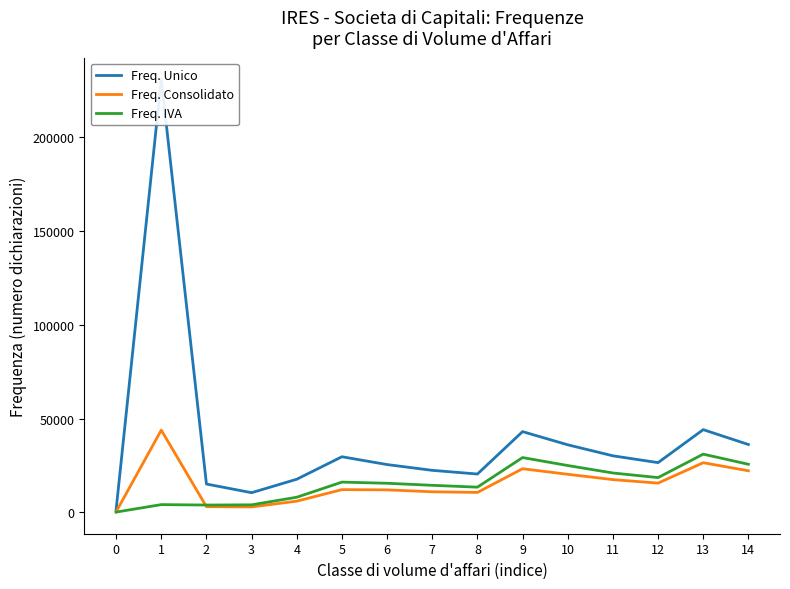

Reading right to left, transcribe all the data shown in this chart.

Freq. Unico: 36189	44118	26534	30173	36041	43070	20462	22420	25504	29670	17679	10510	15123	230907	1399
Freq. Consolidato: 22187	26487	15612	17482	20314	23291	10643	11002	12021	12138	5988	2928	3047	43880	307
Freq. IVA: 25663	31056	18553	21011	24991	29239	13459	14444	15532	16148	8085	4035	3923	4152	167